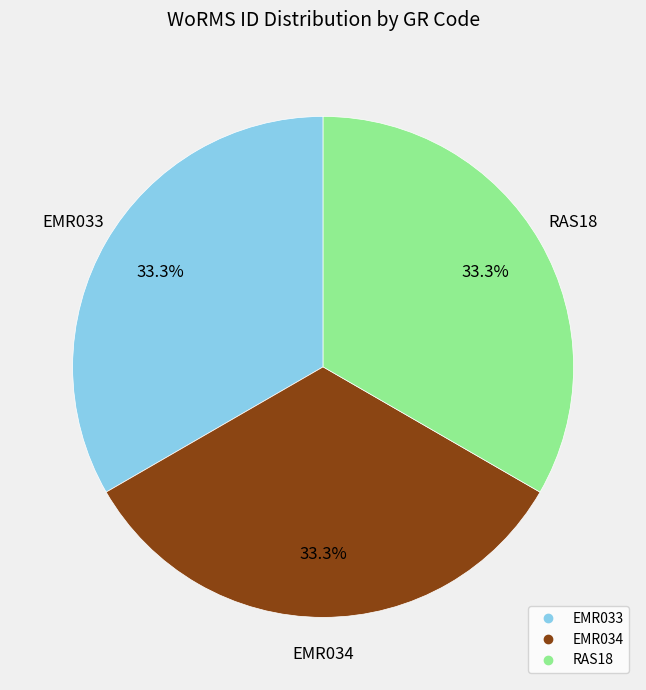

What is the ratio of the value at RAS18 to the value at EMR034?

1.0